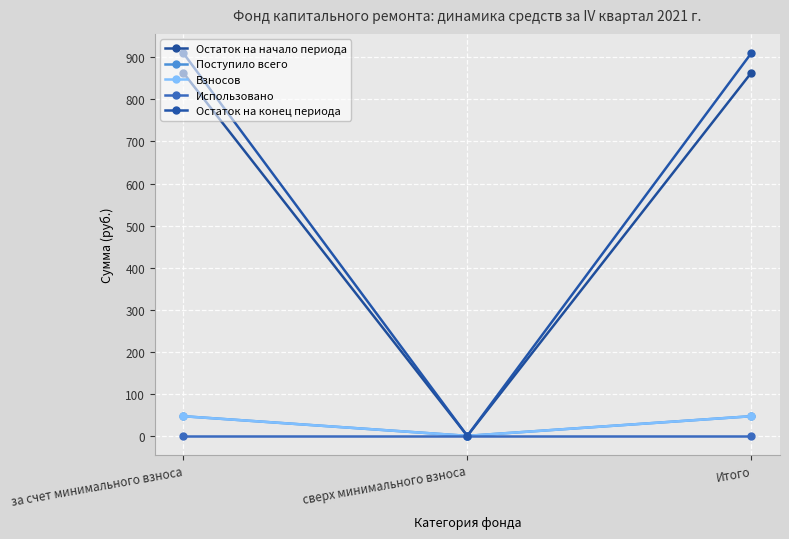

Reading left to right, extract all data points from this chart.

Остаток на начало периода: 863.5	0.0	863.5
Поступило всего: 46.7	0.0	46.7
Взносов: 46.7	0.0	46.7
Использовано: 0.0	0.0	0.0
Остаток на конец периода: 910.2	0.0	910.2